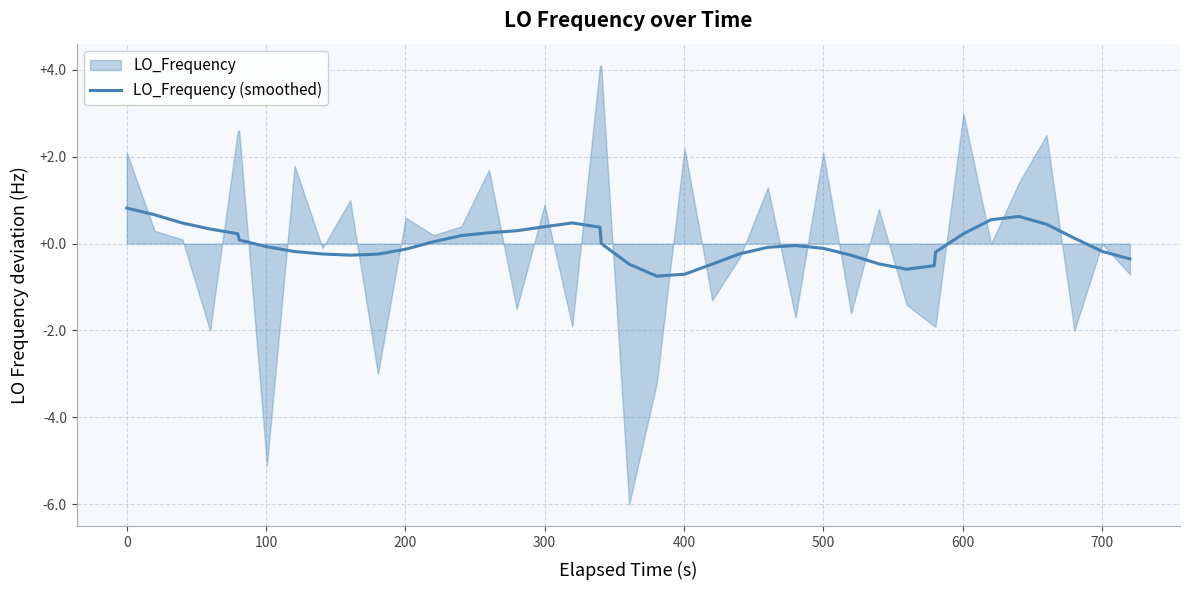

How many values are above zero?

19